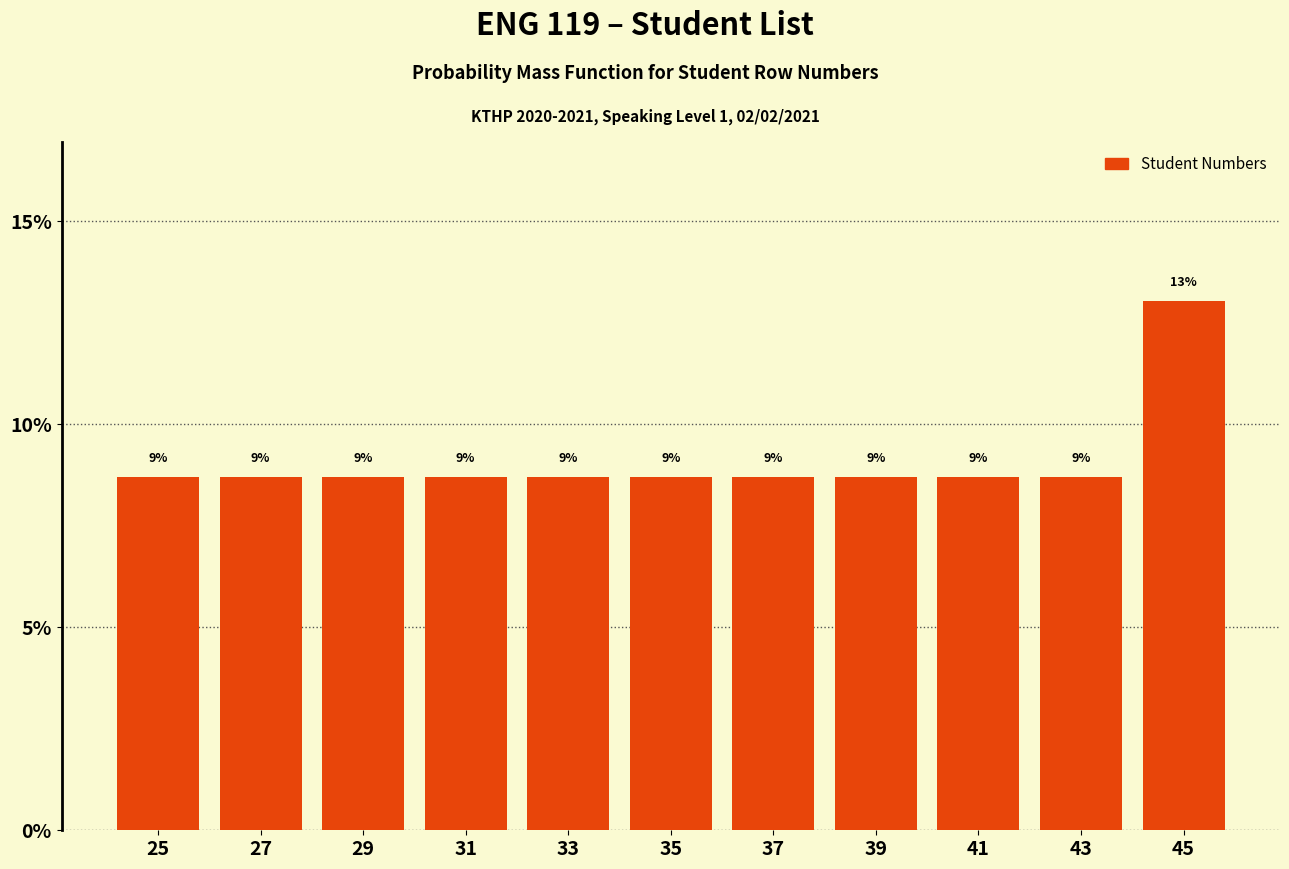

How many bars are there in total?

11